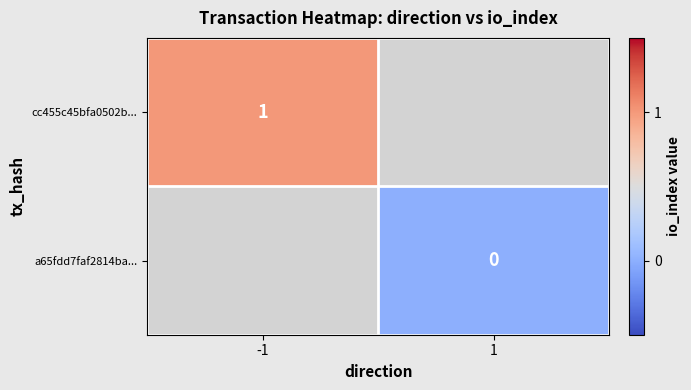

True or false: cc455c45bfa0502b... has a value of 0 at -1.

False